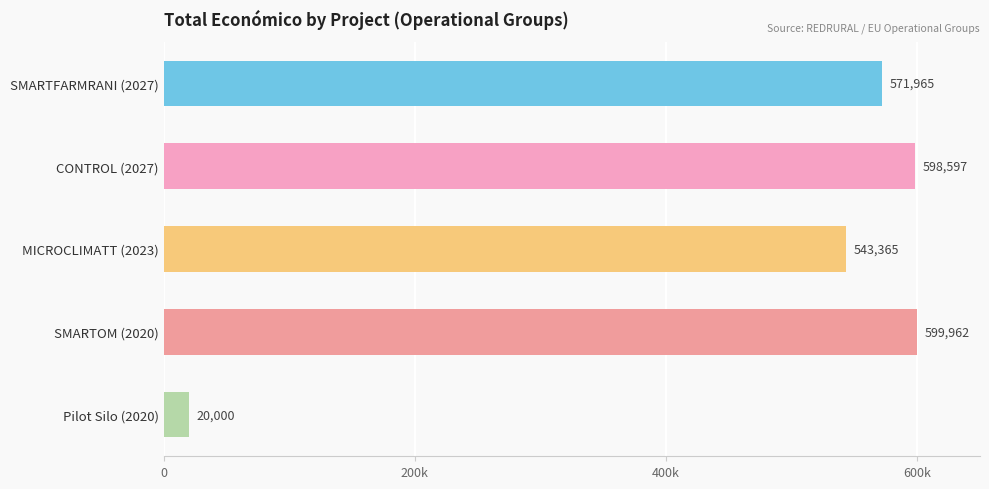

What is the difference between the maximum and minimum values?

579962